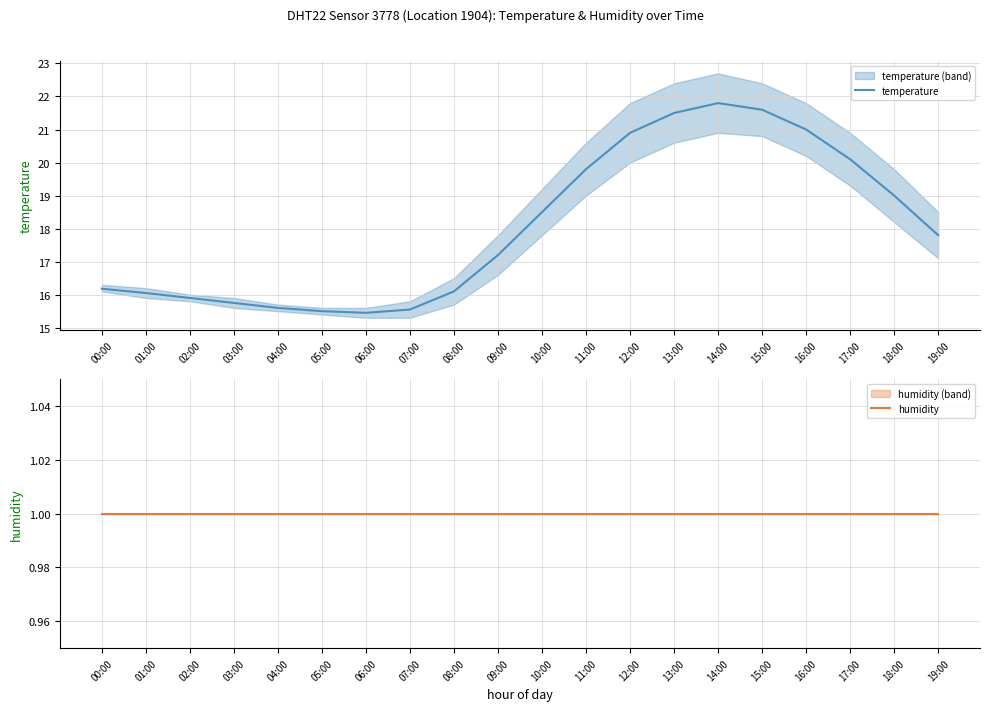

How many data points in temperature are less than 17?

9